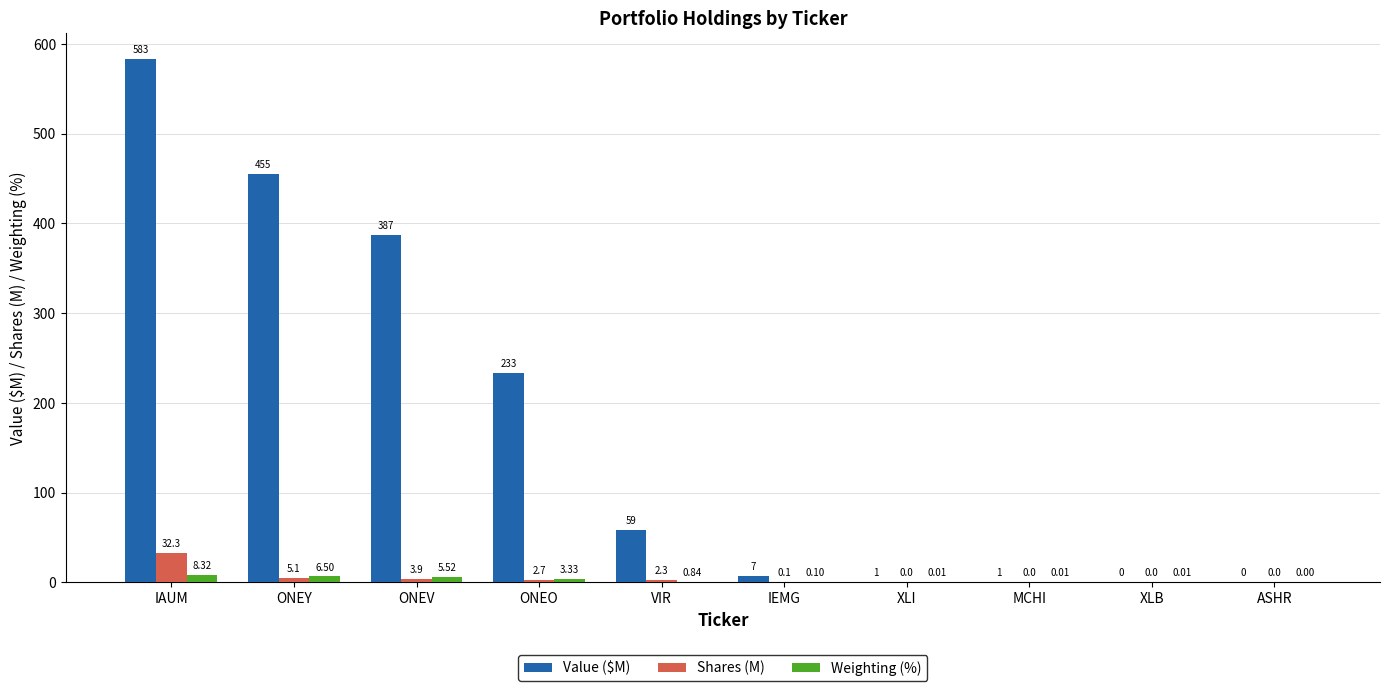

At which label is Value ($M) closest to 291?

ONEO